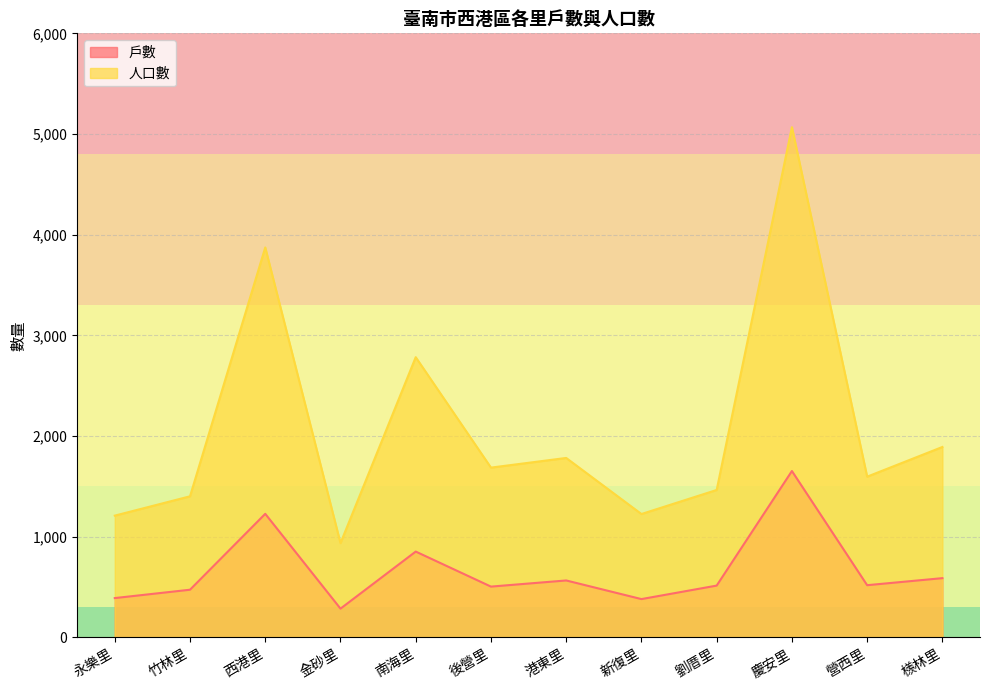

What is the sum of all 人口數 values?

24914